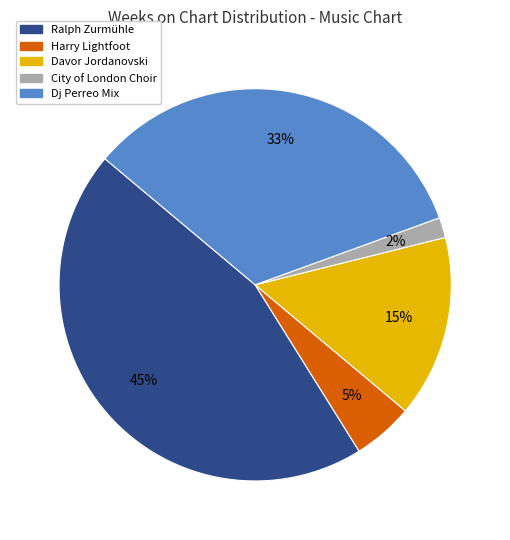

Does any single category account for the majority?

No